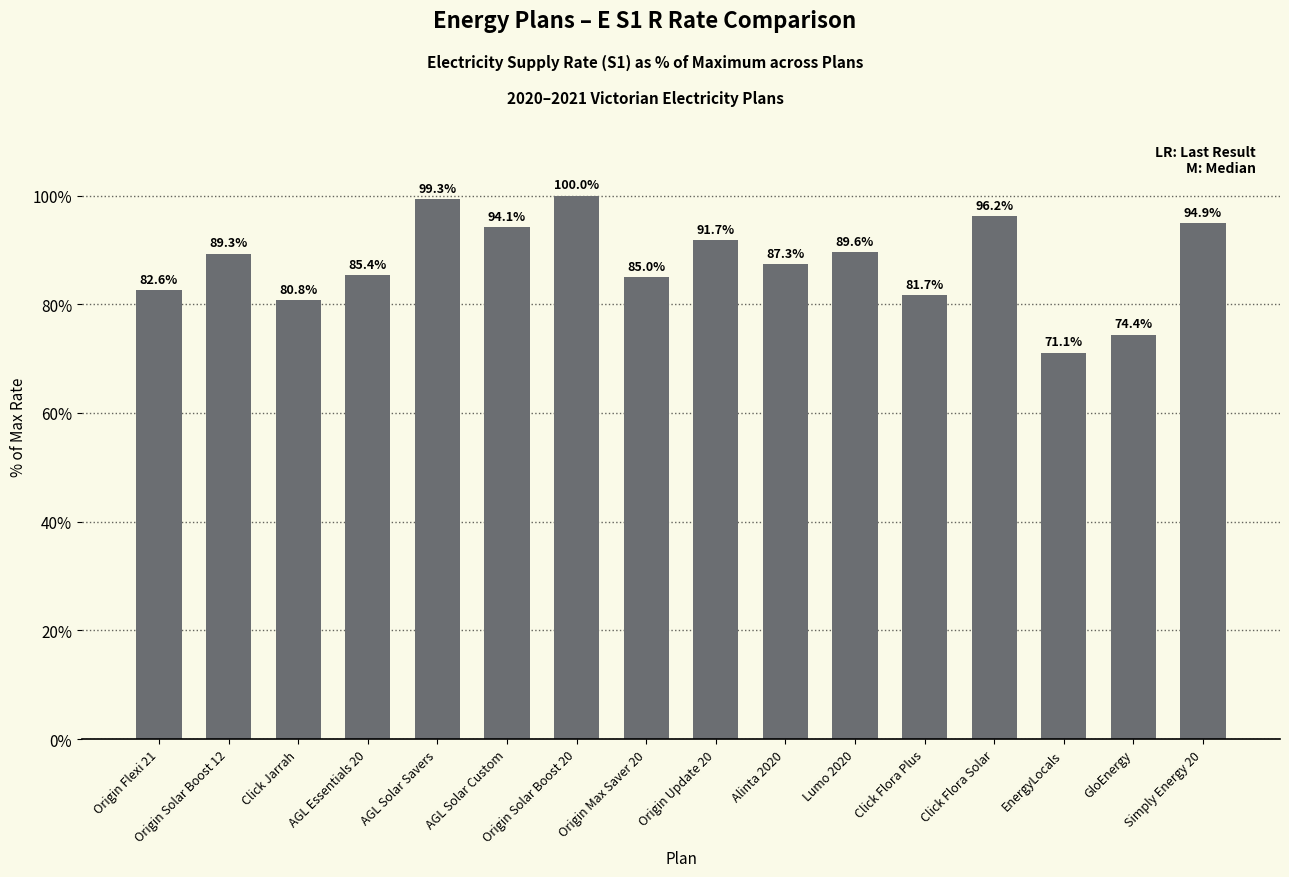

Rank the categories by value from lowest to highest.

EnergyLocals, GloEnergy, Click Jarrah, Click Flora Plus, Origin Flexi 21, Origin Max Saver 20, AGL Essentials 20, Alinta 2020, Origin Solar Boost 12, Lumo 2020, Origin Update 20, AGL Solar Custom, Simply Energy 20, Click Flora Solar, AGL Solar Savers, Origin Solar Boost 20